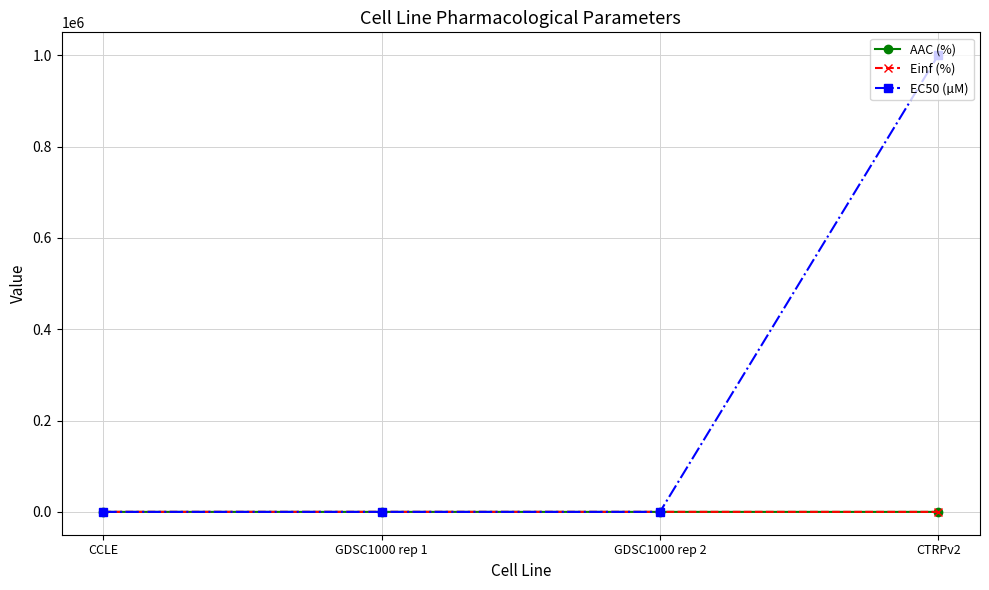

Which series has the widest spread of values?

EC50 (µM)